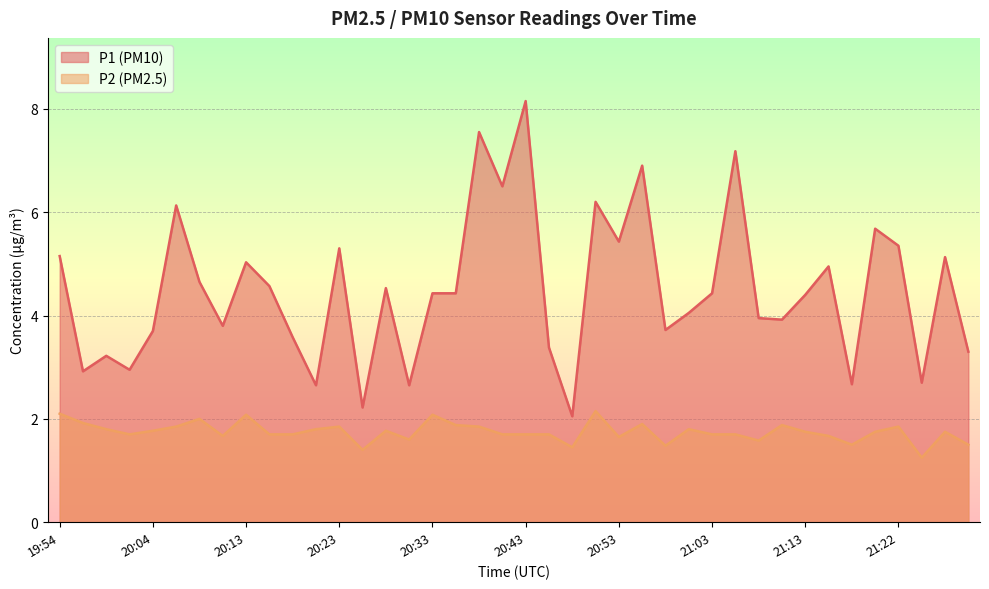

Which label corresponds to the largest value in the chart?

20:43